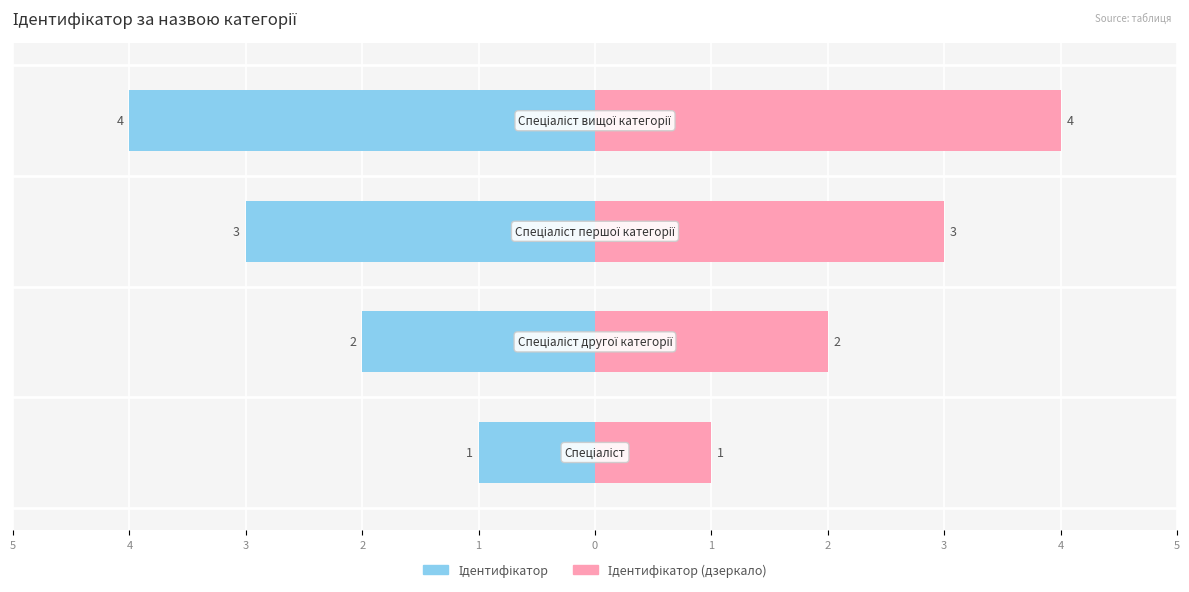

The value of Ідентифікатор at 3 is -5. True or false?

False